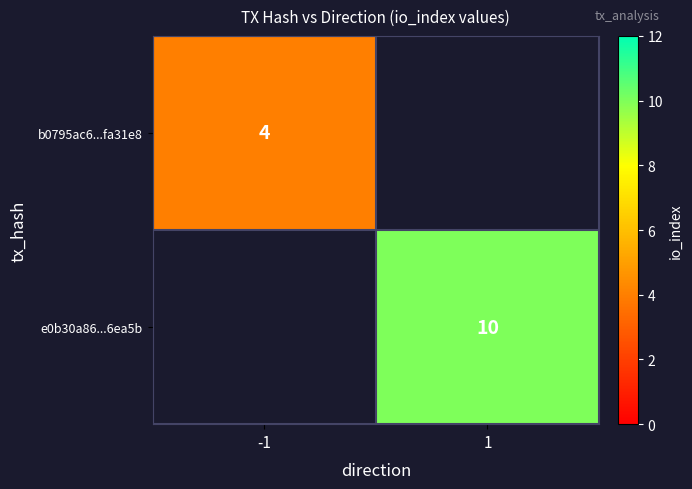

True or false: b0795ac6...fa31e8 has a value of 4 at -1.

True